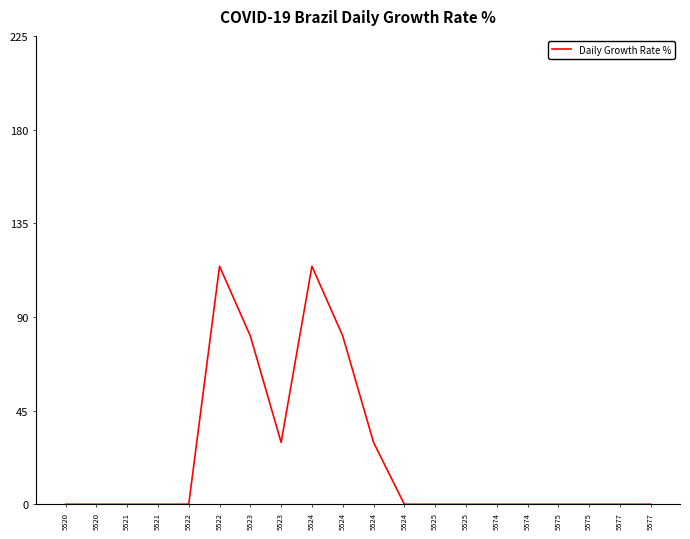

How many lines are shown in the chart?

1